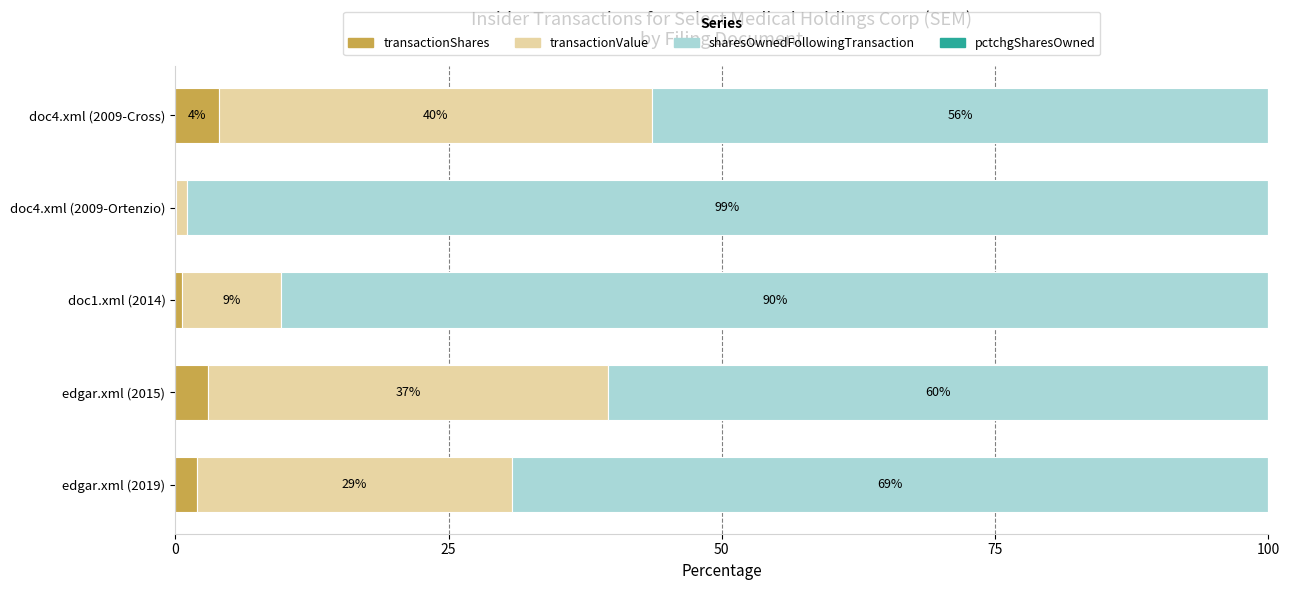

Which series has the largest total across all categories?

sharesOwnedFollowingTransaction